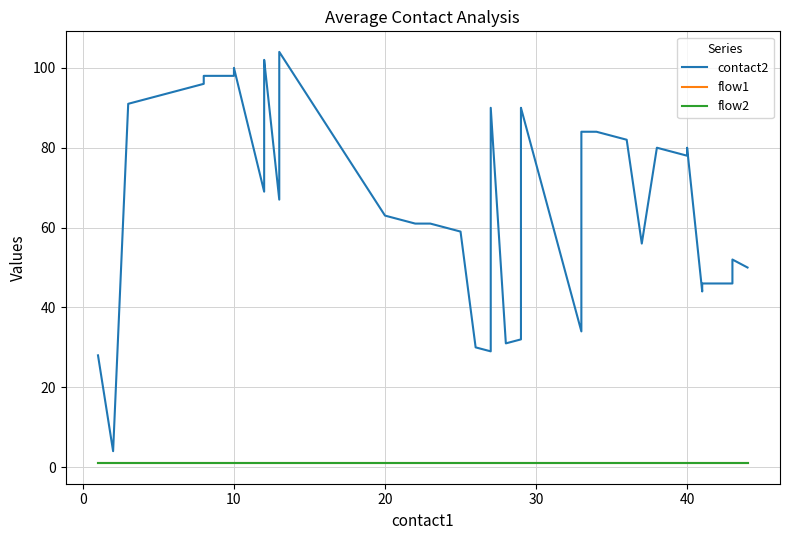

Is this an area chart (filled region under the line)?

No